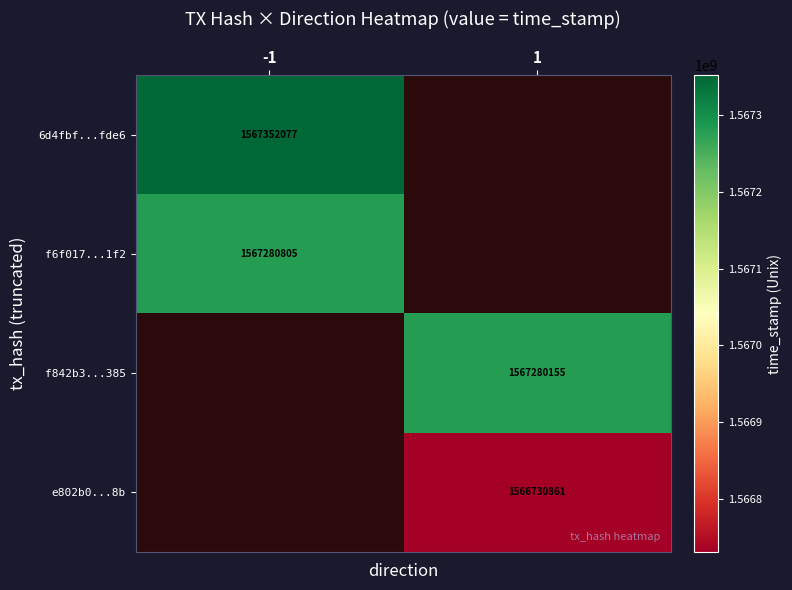

Count the number of categories in the chart.

2